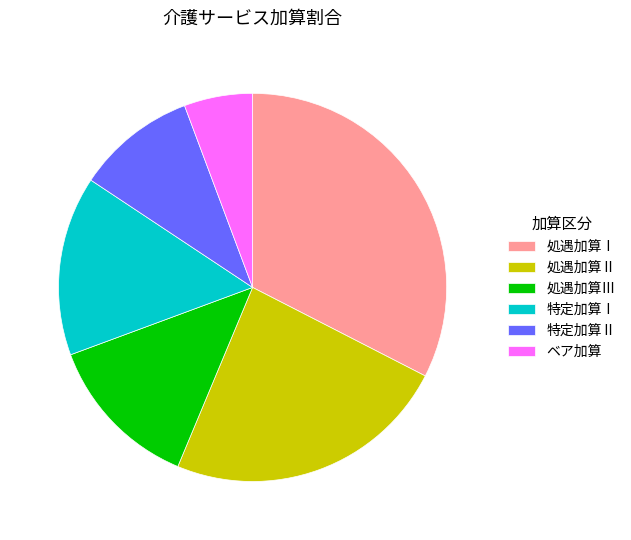

True or false: ベア加算 accounts for 6% of the total.

True